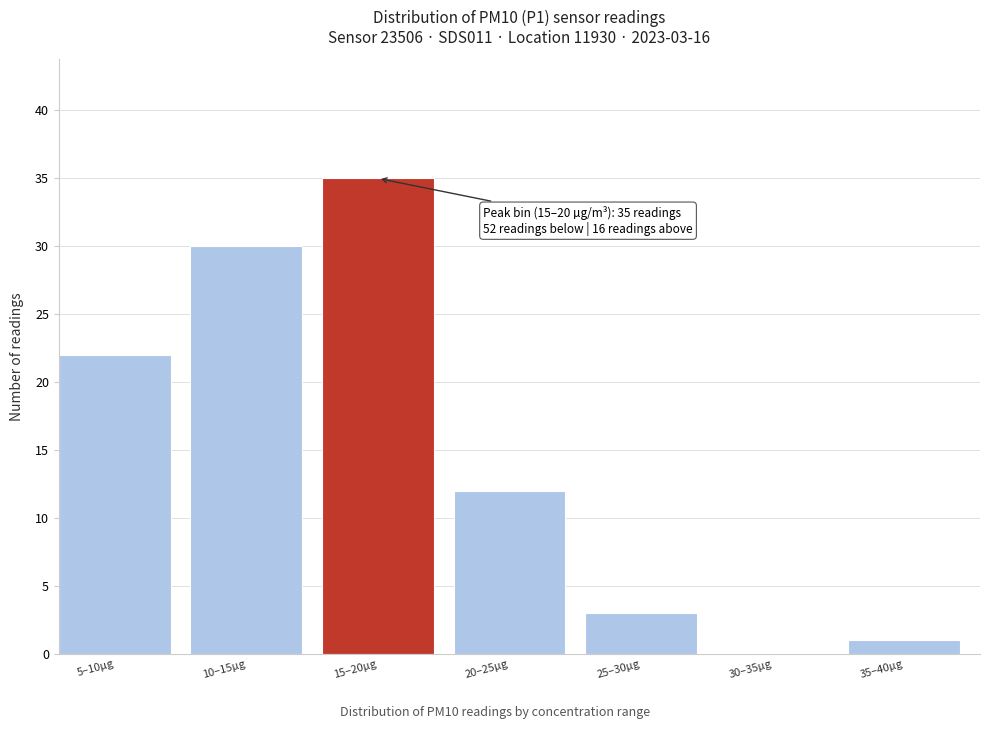

Reading right to left, list all the values displayed in this chart.

35–40µg=1	30–35µg=0	25–30µg=3	20–25µg=12	15–20µg=35	10–15µg=30	5–10µg=22